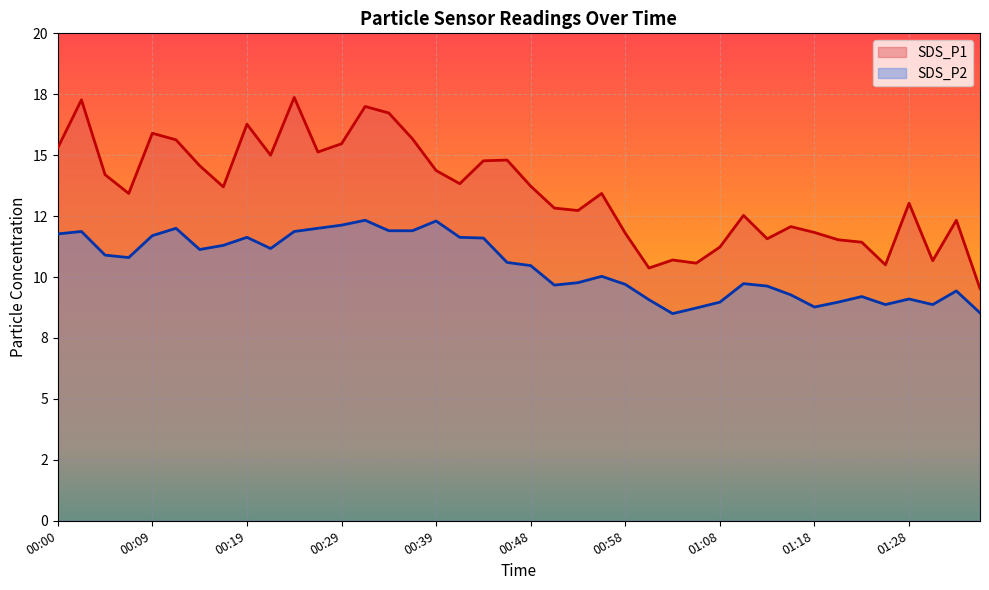

What is the difference between the SDS_P2 values at 01:31 and 00:36?

3.0